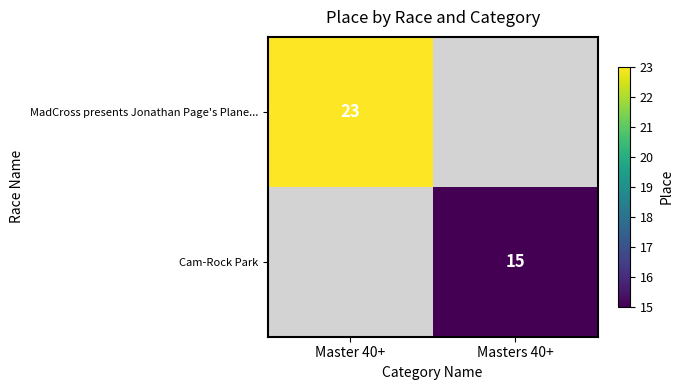

How many distinct data groups are displayed?

2